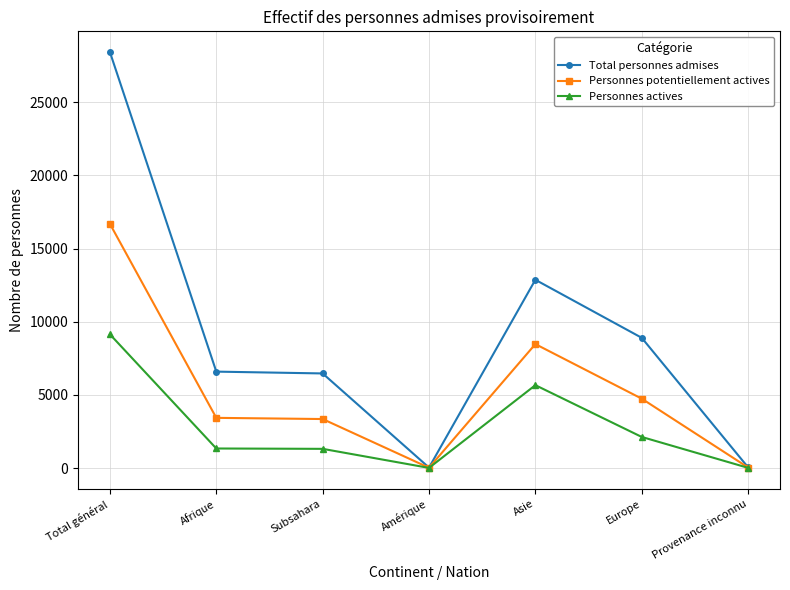

Is this an area chart (filled region under the line)?

No